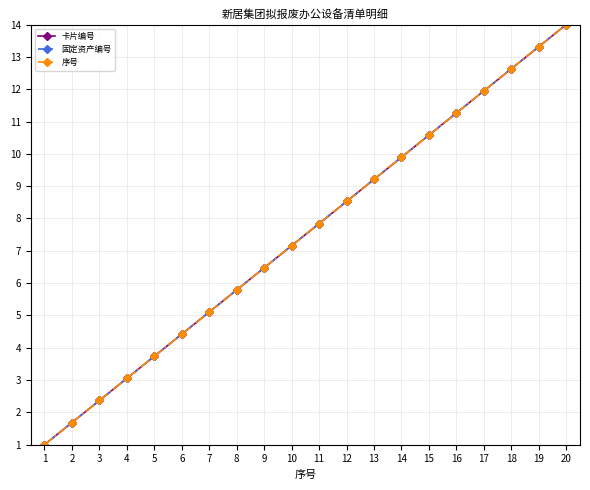

At which category does the chart reach its peak across all series?

20